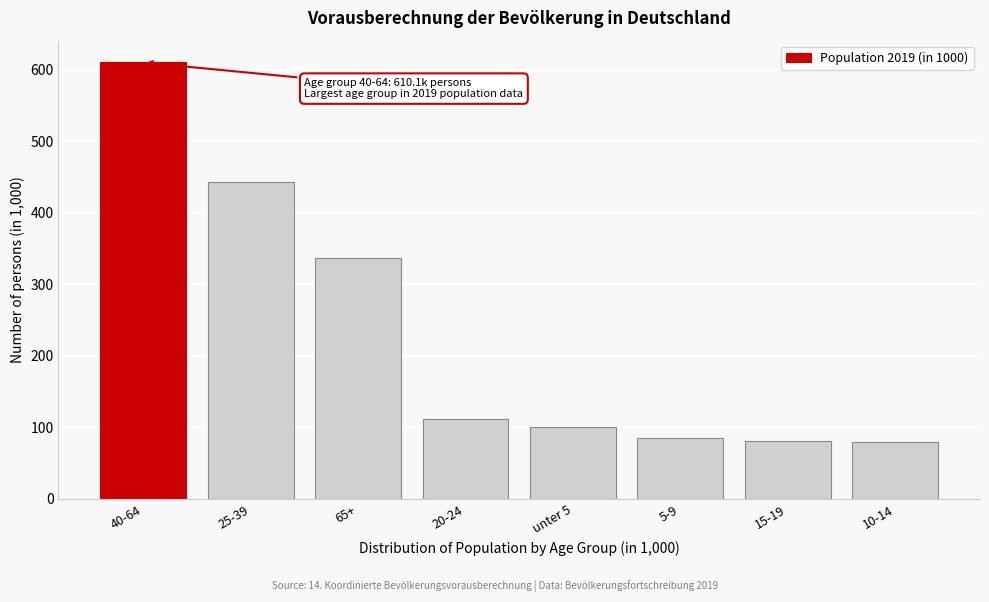

What is the change in value from 20-24 to 5-9?

-27.0